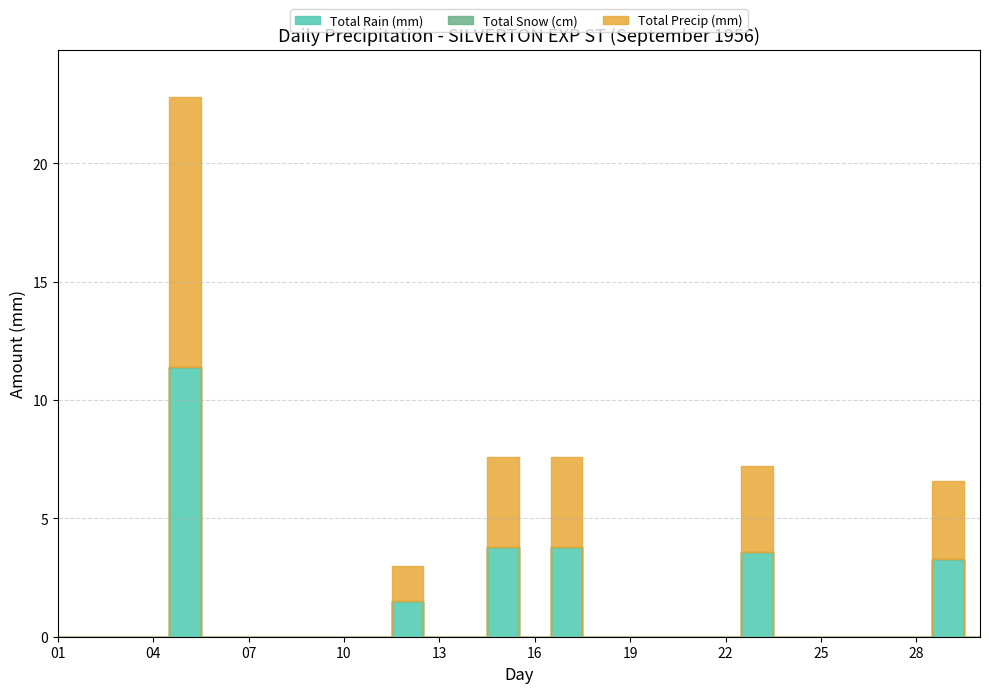

Is it true that Total Rain (mm) equals 6.1 at 11?

False